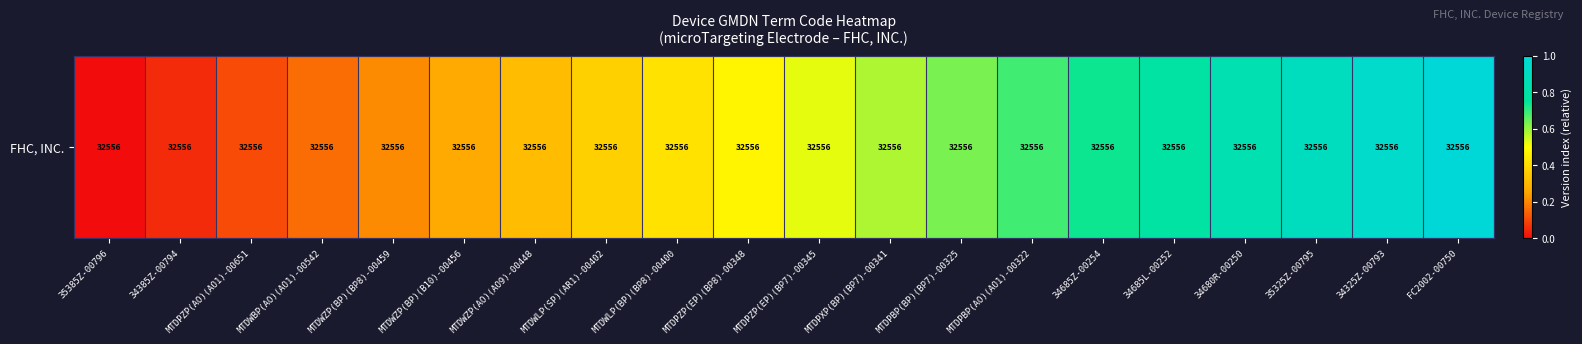

Rank the categories by value from highest to lowest.

FC2002-00750, 34325Z-00793, 35325Z-00795, 34680R-00250, 34685L-00252, 34685Z-00254, MTDPBP(AO)(AO1)-00322, MTDPBP(BP)(BP7)-00325, MTDPXP(BP)(BP7)-00341, MTDPZP(EP)(BP7)-00345, MTDPZP(EP)(BP8)-00348, MTDWLP(BP)(BP8)-00400, MTDWLP(SP)(AR1)-00402, MTDWZP(AO)(AO9)-00448, MTDWZP(BP)(B10)-00456, MTDWZP(BP)(BP8)-00459, MTDWBP(AO)(AO1)-00542, MTDPZP(AO)(AO1)-00651, 34385Z-00794, 35385Z-00796